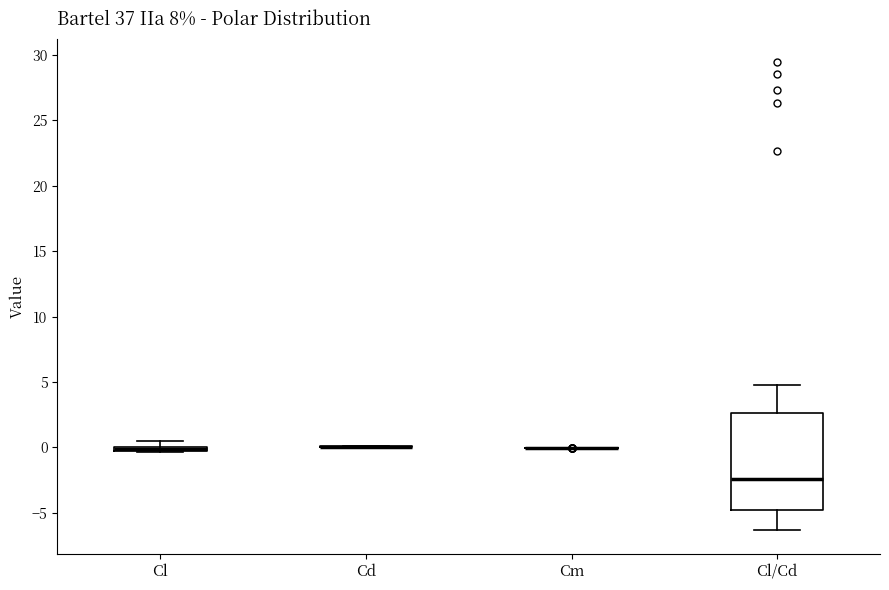

Comparing the boxes themselves (not the whiskers), which one is the tallest?

Cl/Cd